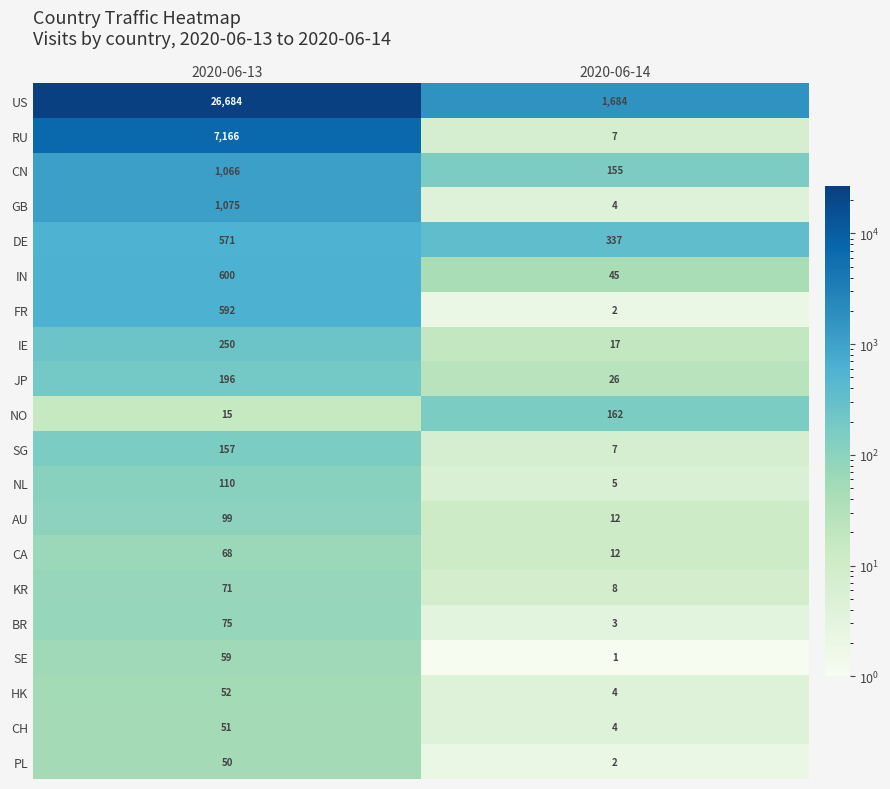

At how many categories does at least one series exceed 10269?

1